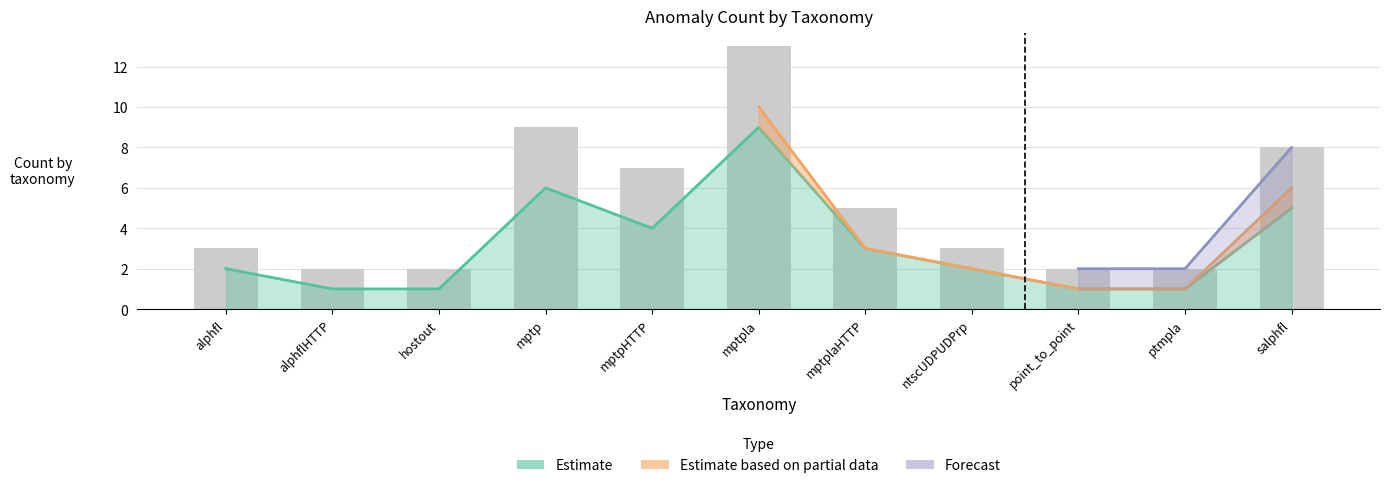

Which has a higher value, mptp or salphfl?

mptp